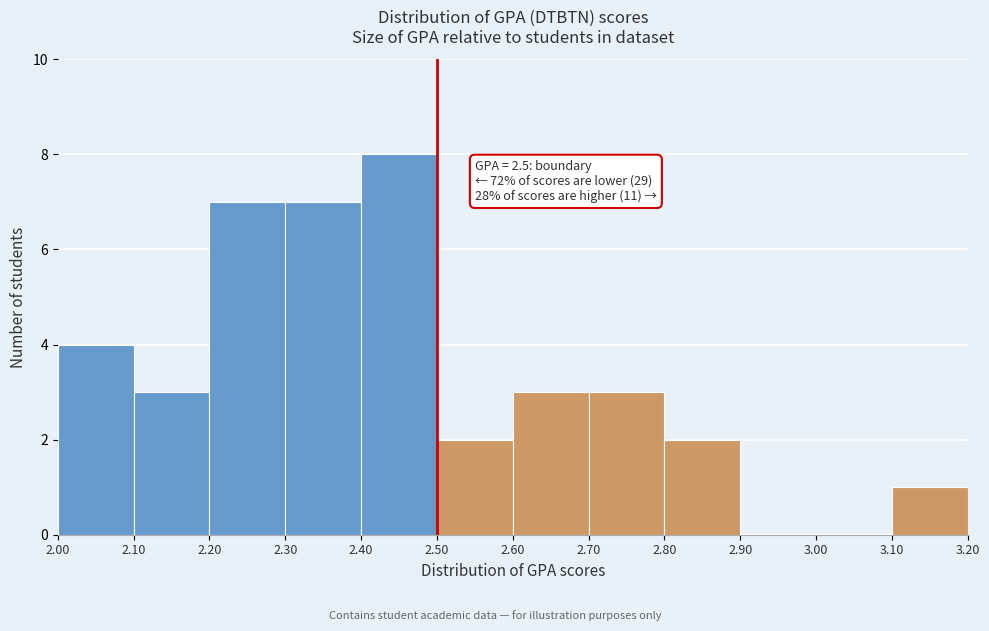

Over which range of the x-axis is the bar tallest?

2.40 to 2.50